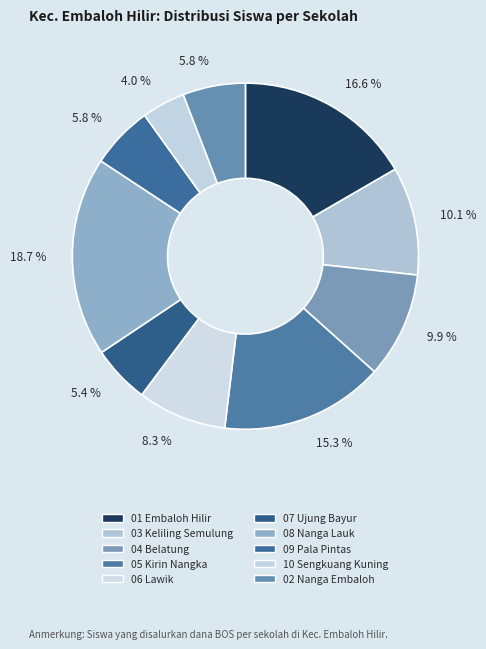

Count the number of slices in the pie.

10